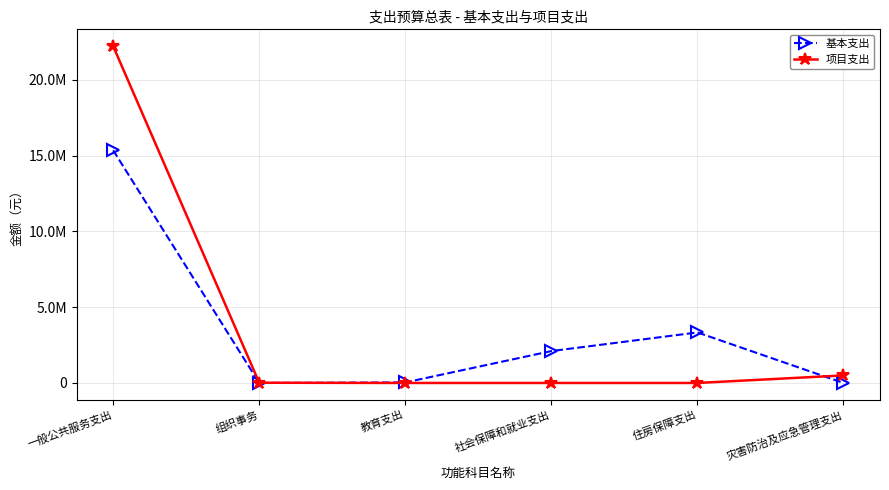

Where do 基本支出 and 项目支出 first cross each other?

组织事务 and 教育支出